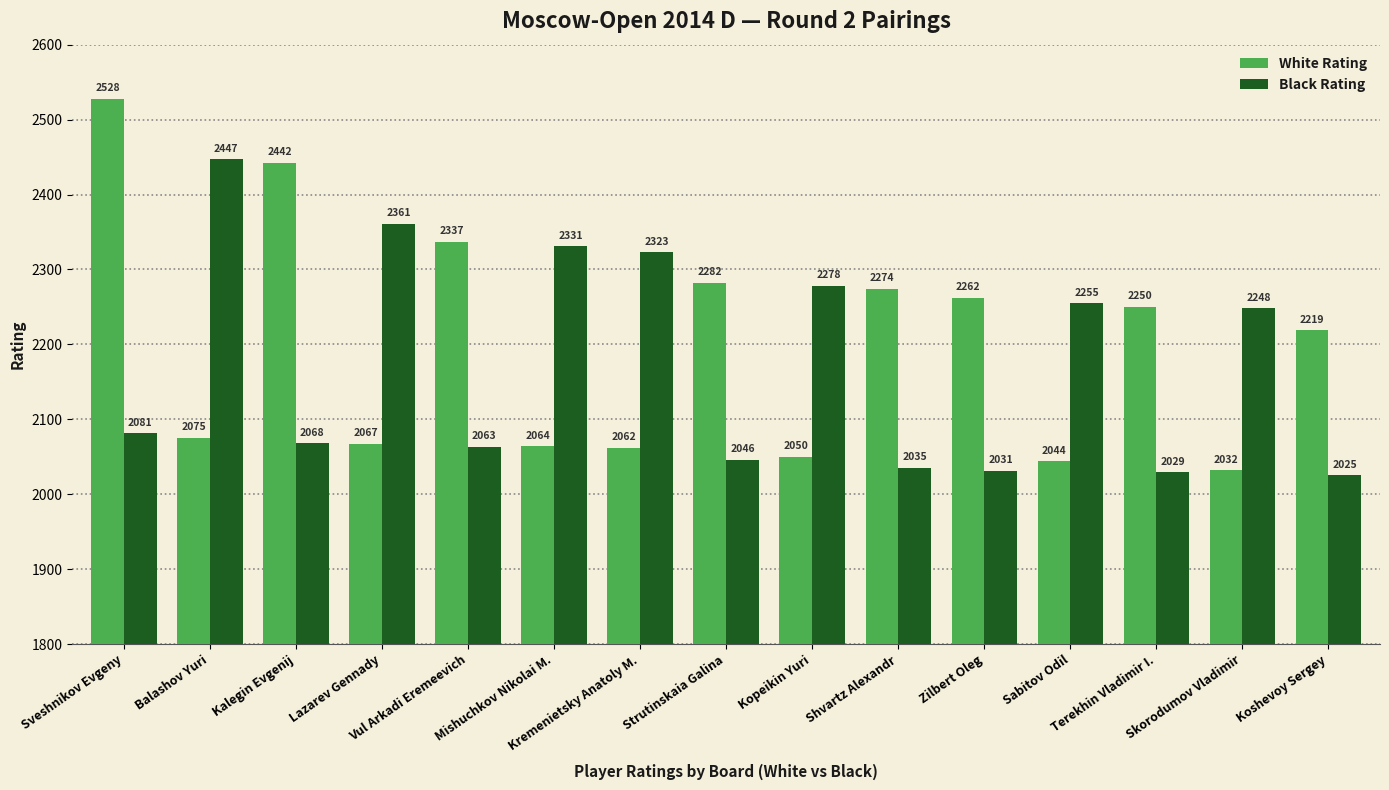

Reading left to right, transcribe all the data shown in this chart.

White Rating: Sveshnikov Evgeny=2528	Balashov Yuri=2075	Kalegin Evgenij=2442	Lazarev Gennady=2067	Vul Arkadi Eremeevich=2337	Mishuchkov Nikolai M.=2064	Kremenietsky Anatoly M.=2062	Strutinskaia Galina=2282	Kopeikin Yuri=2050	Shvartz Alexandr=2274	Zilbert Oleg=2262	Sabitov Odil=2044	Terekhin Vladimir I.=2250	Skorodumov Vladimir=2032	Koshevoy Sergey=2219
Black Rating: Sveshnikov Evgeny=2081	Balashov Yuri=2447	Kalegin Evgenij=2068	Lazarev Gennady=2361	Vul Arkadi Eremeevich=2063	Mishuchkov Nikolai M.=2331	Kremenietsky Anatoly M.=2323	Strutinskaia Galina=2046	Kopeikin Yuri=2278	Shvartz Alexandr=2035	Zilbert Oleg=2031	Sabitov Odil=2255	Terekhin Vladimir I.=2029	Skorodumov Vladimir=2248	Koshevoy Sergey=2025